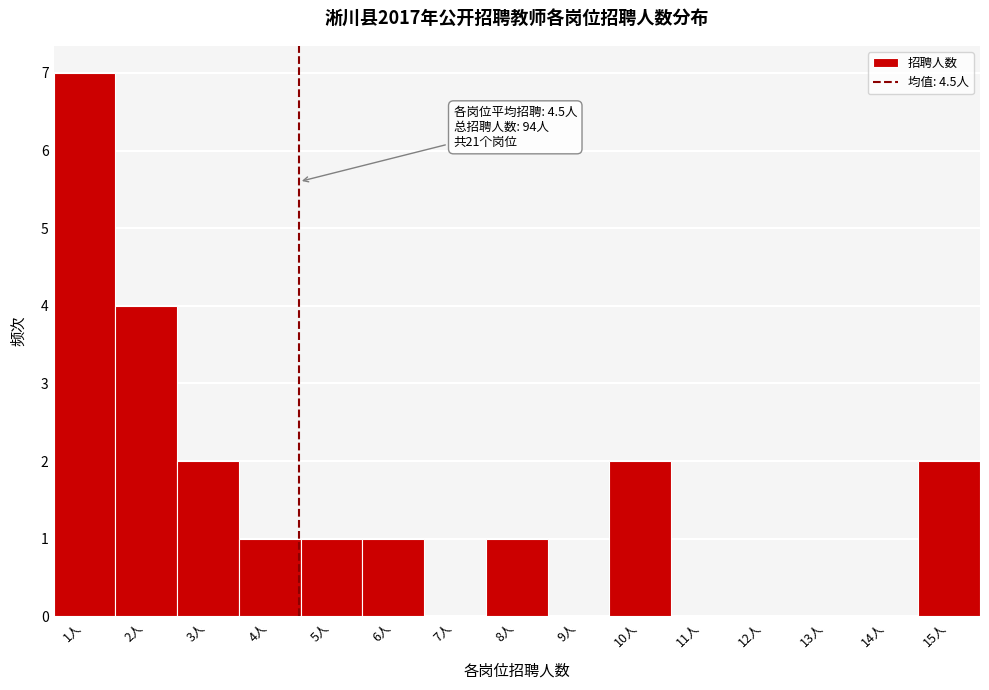

Over which range of the x-axis is the bar tallest?

0.5 to 1.5